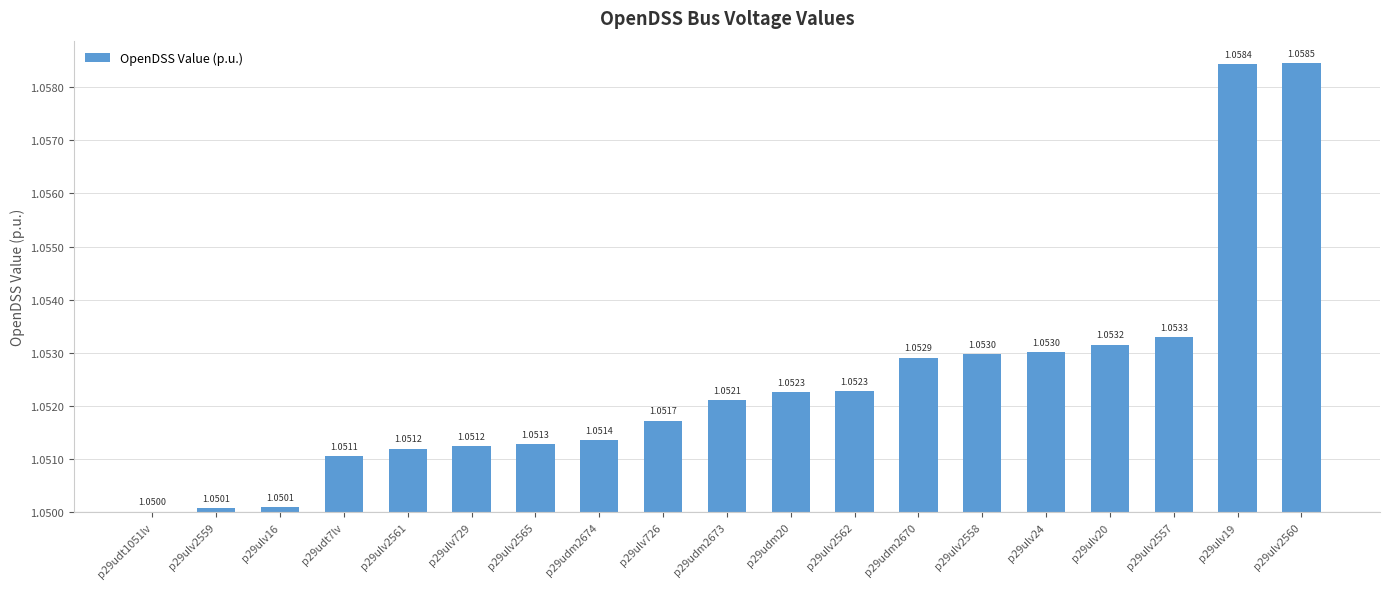

Are the bars horizontal?

No